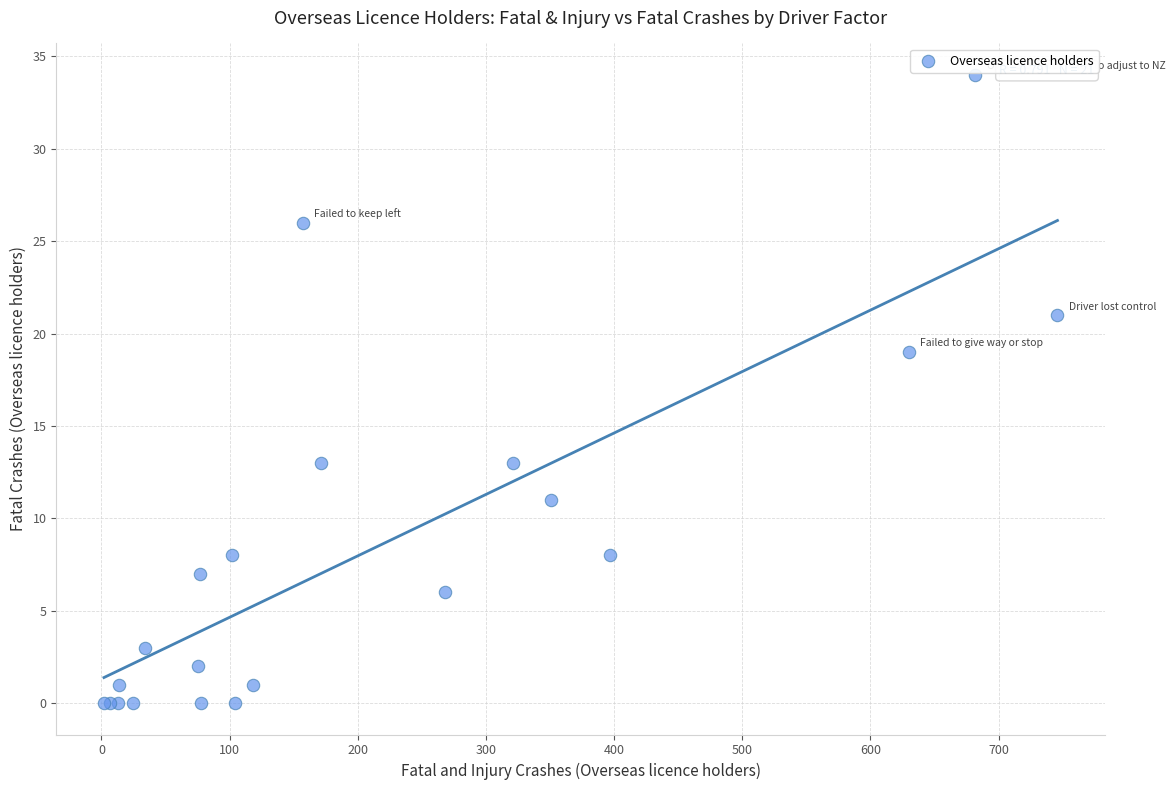

What Y value in the scatter plot is closest to 17?

19